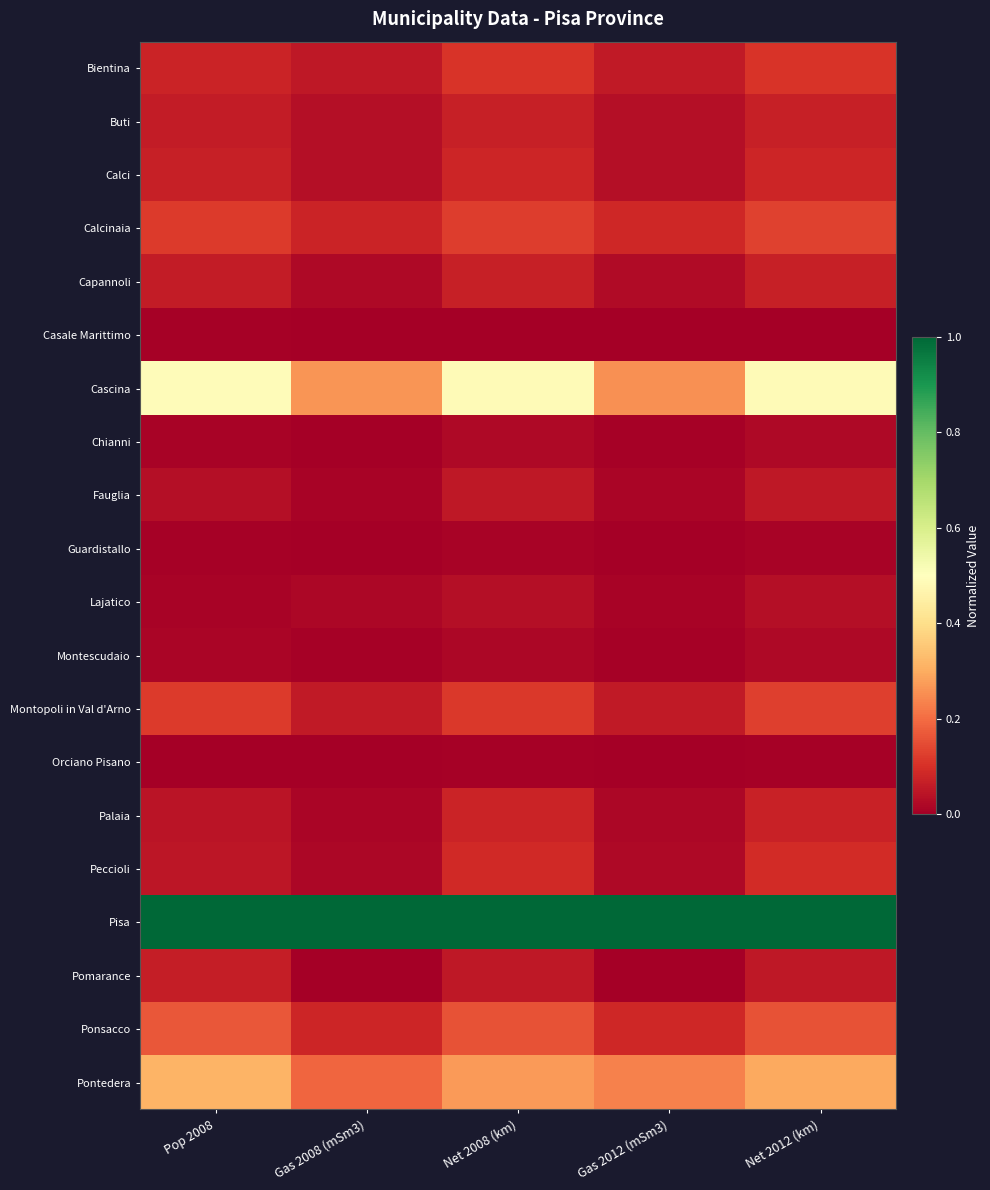

At how many categories does at least one series exceed 0?

5